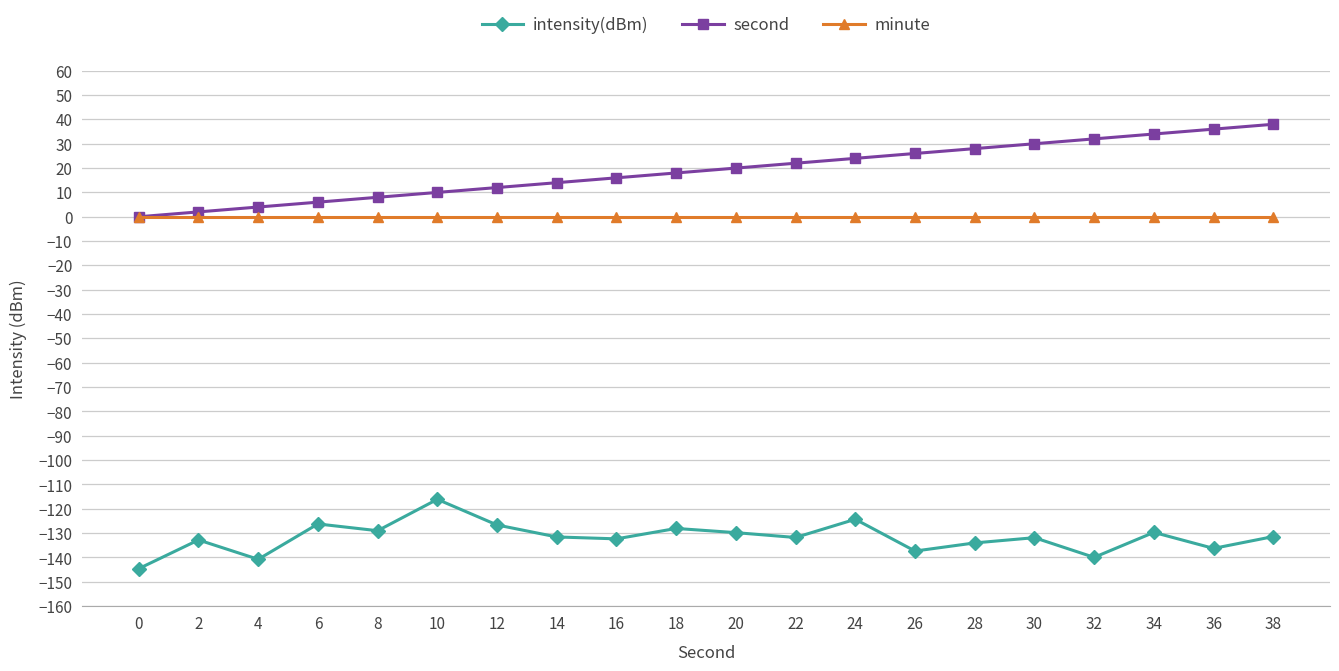

What are all the series names shown in the legend?

intensity(dBm), second, minute